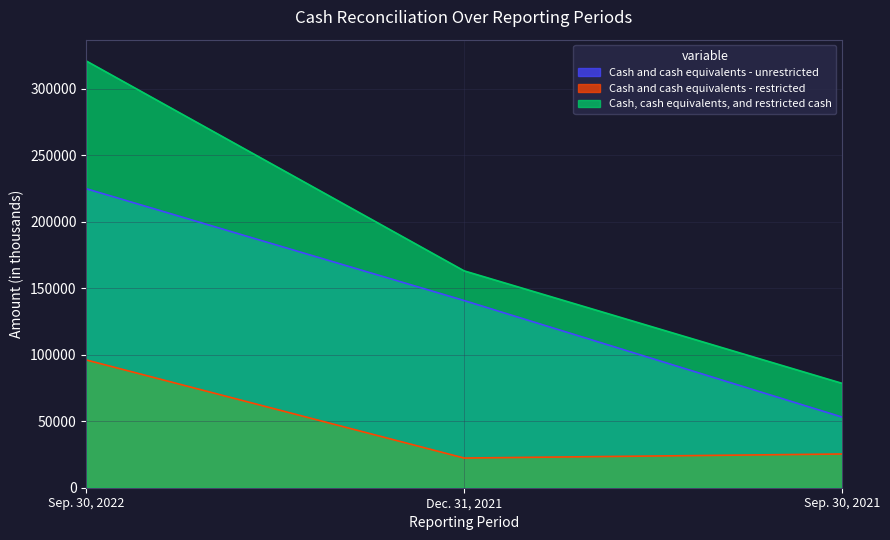

Reading left to right, list all the values displayed in this chart.

Cash and cash equivalents - unrestricted: Sep. 30, 2022=224696	Dec. 31, 2021=140688	Sep. 30, 2021=53155
Cash and cash equivalents - restricted: Sep. 30, 2022=96007	Dec. 31, 2021=22312	Sep. 30, 2021=25348
Cash, cash equivalents, and restricted cash: Sep. 30, 2022=320703	Dec. 31, 2021=163000	Sep. 30, 2021=78503